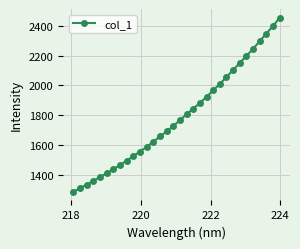

True or false: the data has more than 0 interior local peaks.

False